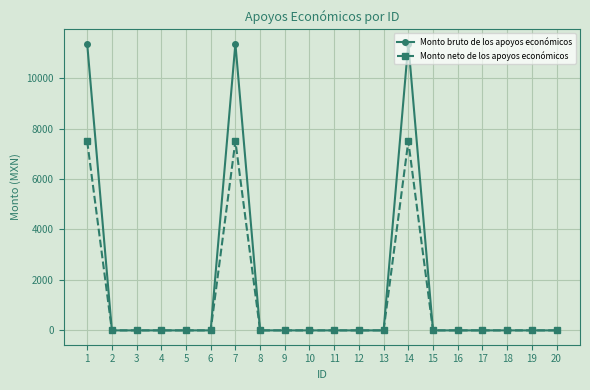

The Monto bruto de los apoyos económicos series shows -6721.5 at 6. True or false?

False